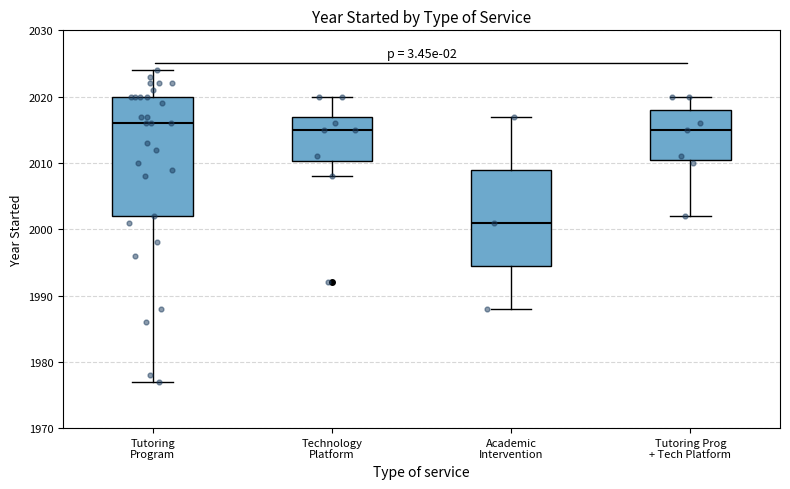

Reading left to right, read every box against the y-axis: the position of its median line, the range the box covers, and the ends of its whiskers. The values are not printed on the chart, so give them approximately, as read against the axis.

Tutoring Program: median 2016, box 2002 to 2020, whiskers 1977 to 2024
Technology Platform: median 2015, box 2010 to 2017, whiskers 2008 to 2020
Academic Intervention: median 2001, box 1995 to 2009, whiskers 1988 to 2017
Tutoring Prog + Tech Platform: median 2015, box 2011 to 2018, whiskers 2002 to 2020